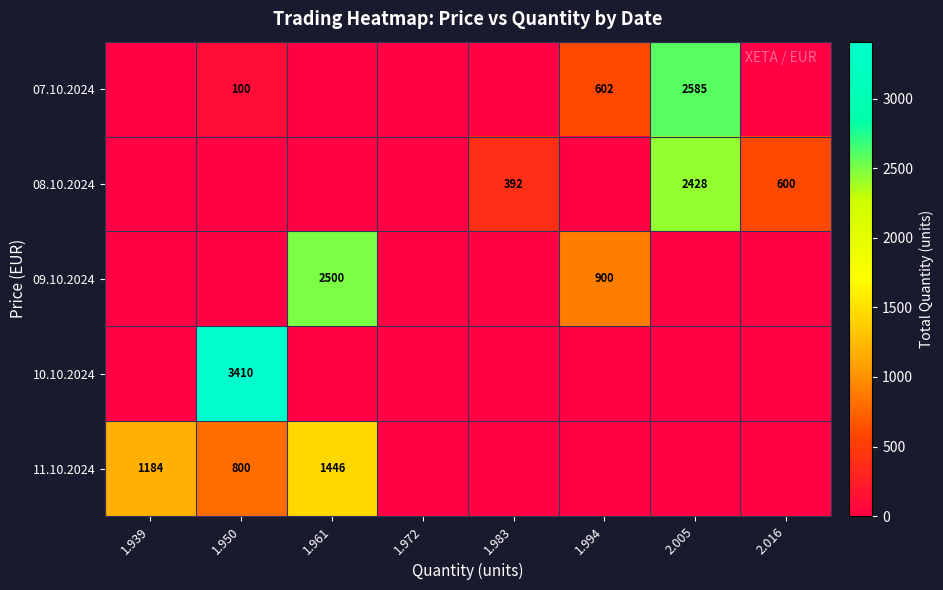

The 07.10.2024 series shows 602 at 1.994. True or false?

True